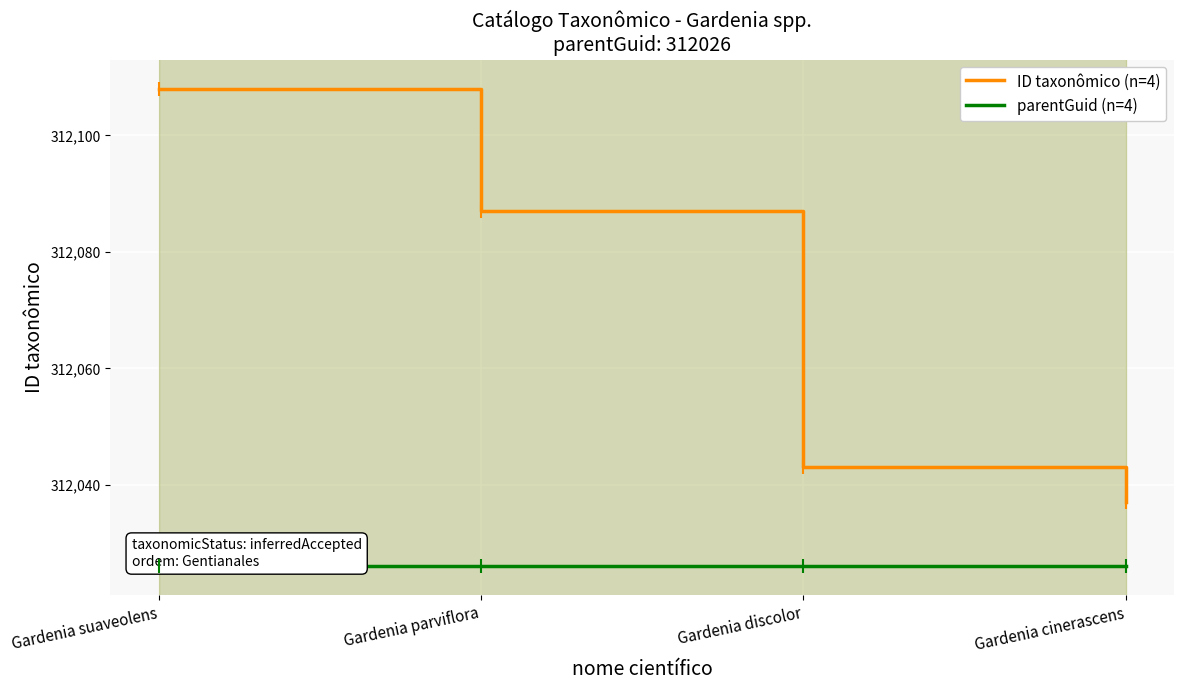

What position from the right is Gardenia parviflora?

3